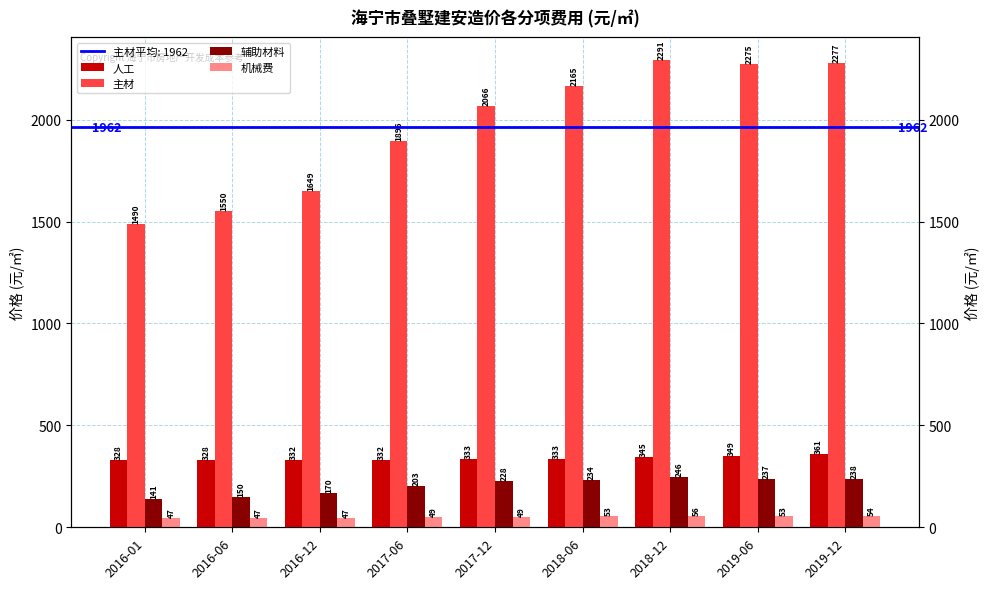

What is the minimum value for 主材?

1490